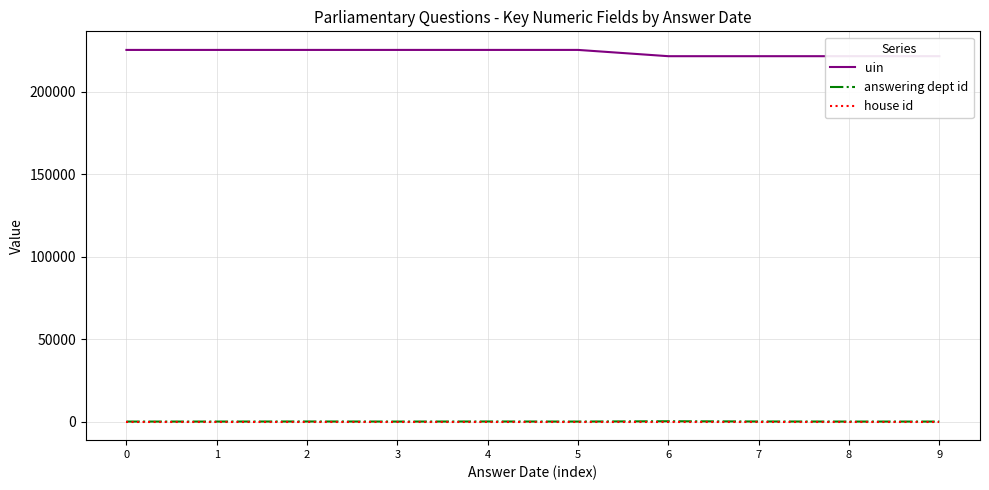

Which series has the widest spread of values?

uin